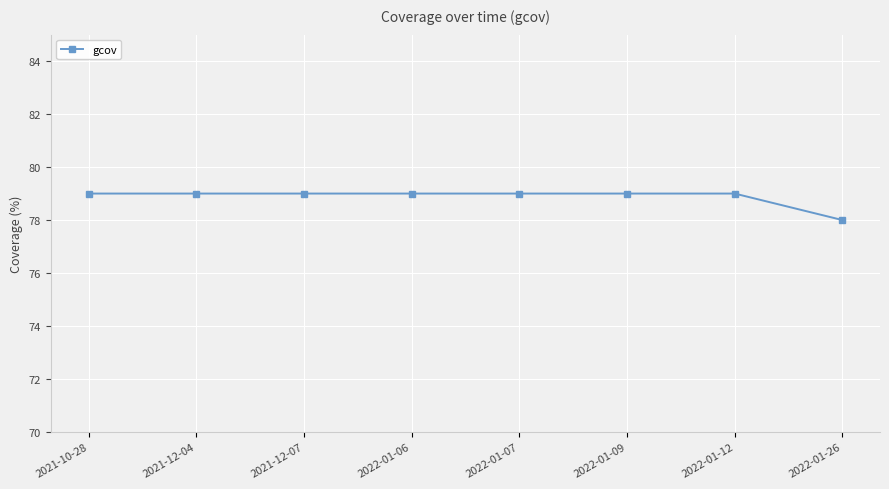

True or false: the data shows 140 at 2022-01-26.

False